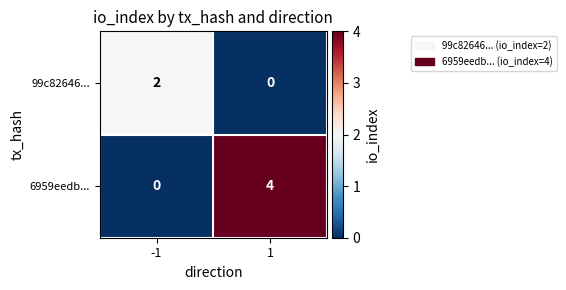

Which series has the largest range (max minus min)?

6959eedb...